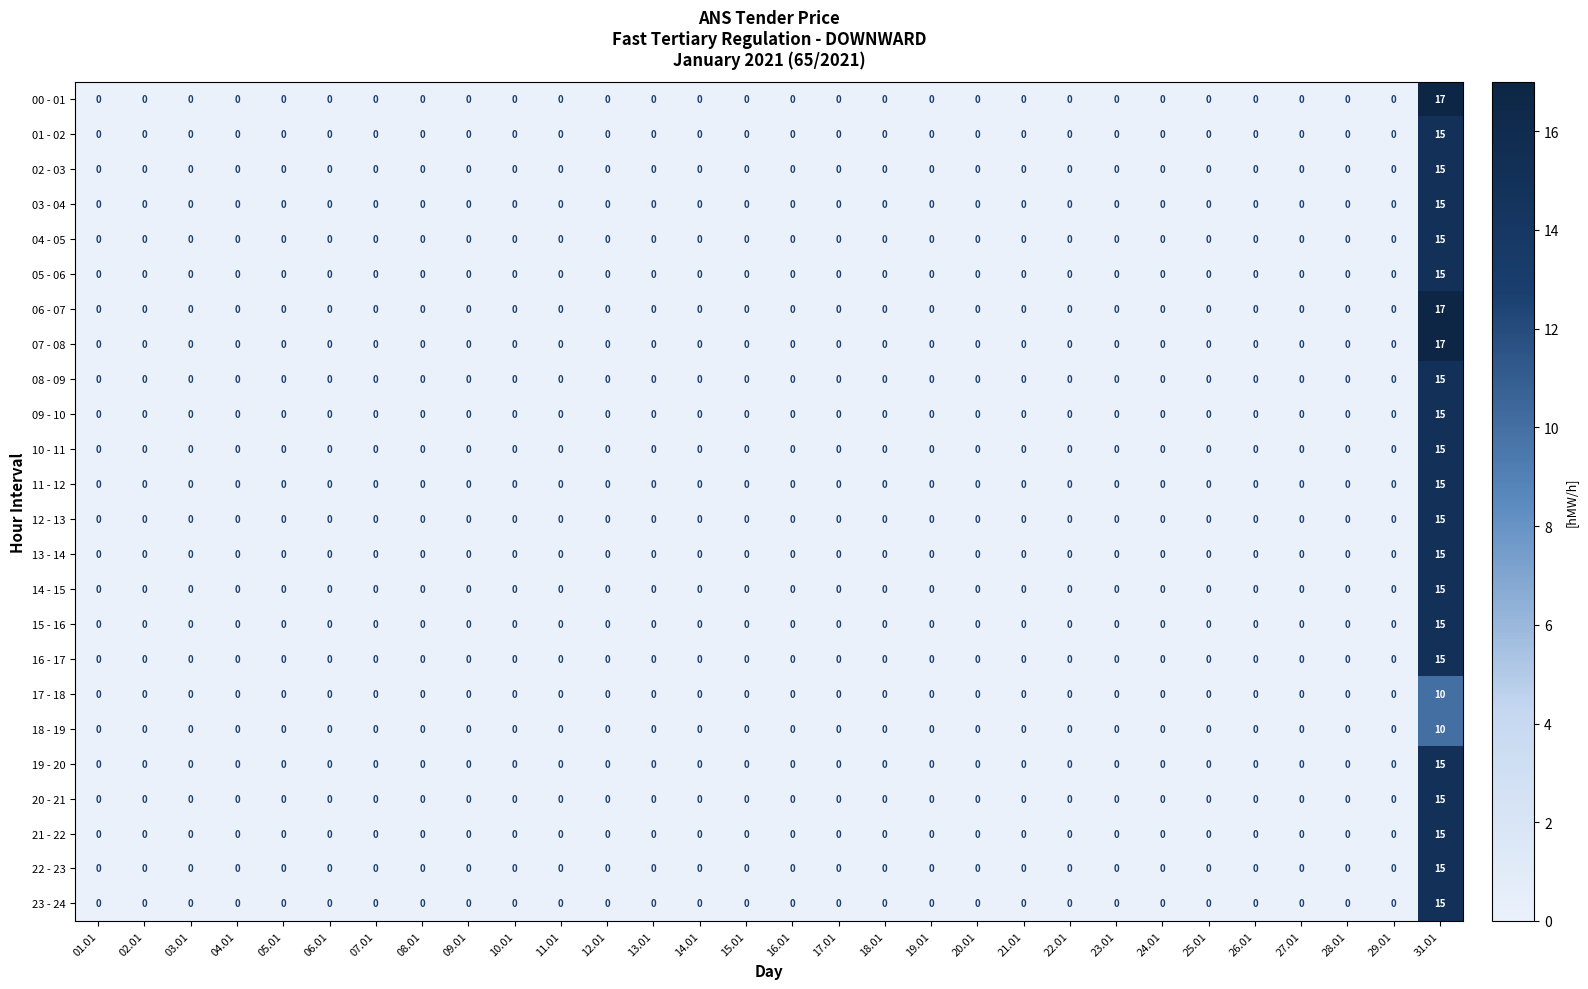

What is the sum of all 00 - 01 values?

17